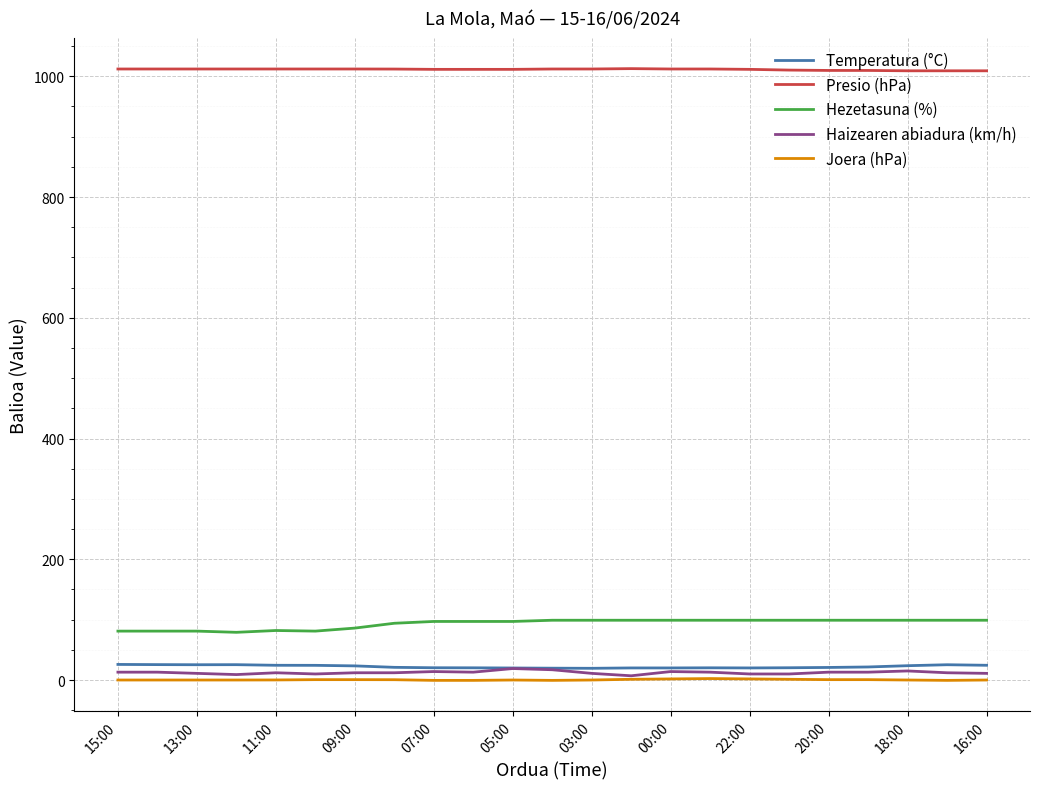

What is the greatest value displayed?

1012.7